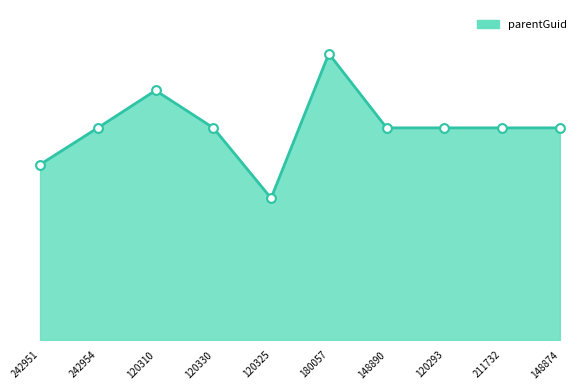

What is the change in value from 120310 to 148874?

-31747